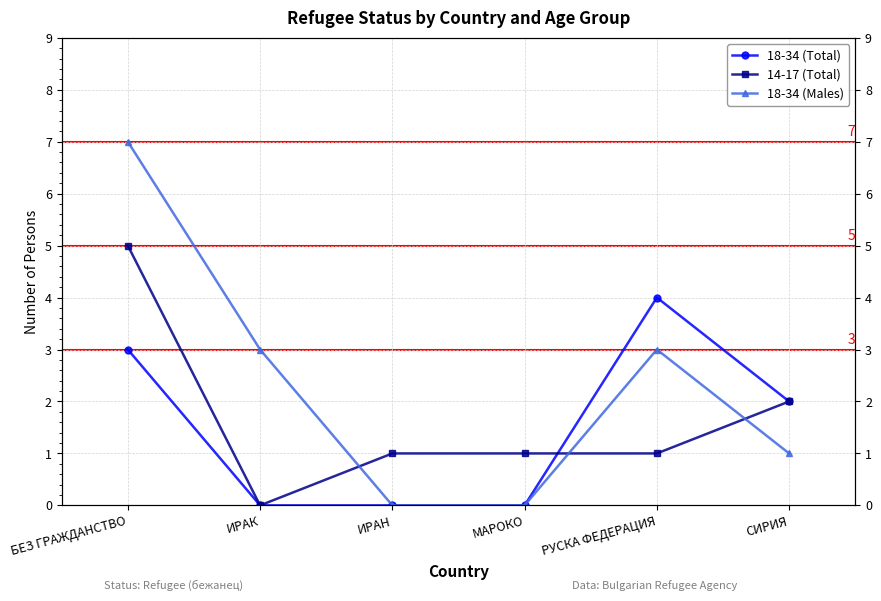

How many 18-34 (Males) values are between 0 and 3?

5